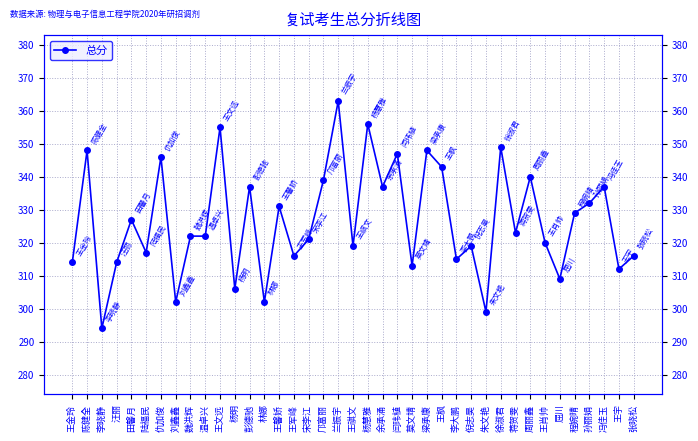

What position from the left is 徐淑君?

30